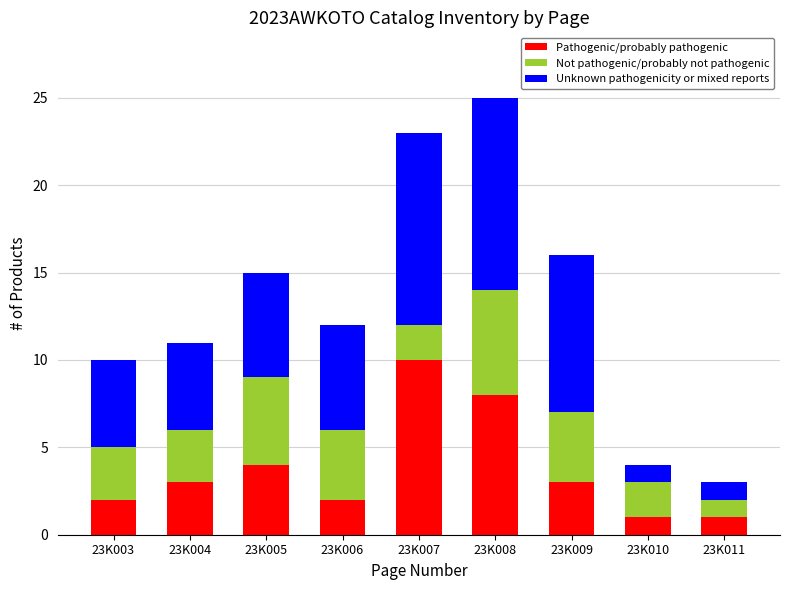

Reading right to left, list the values for the Pathogenic/probably pathogenic series.

23K011=1	23K010=1	23K009=3	23K008=8	23K007=10	23K006=2	23K005=4	23K004=3	23K003=2